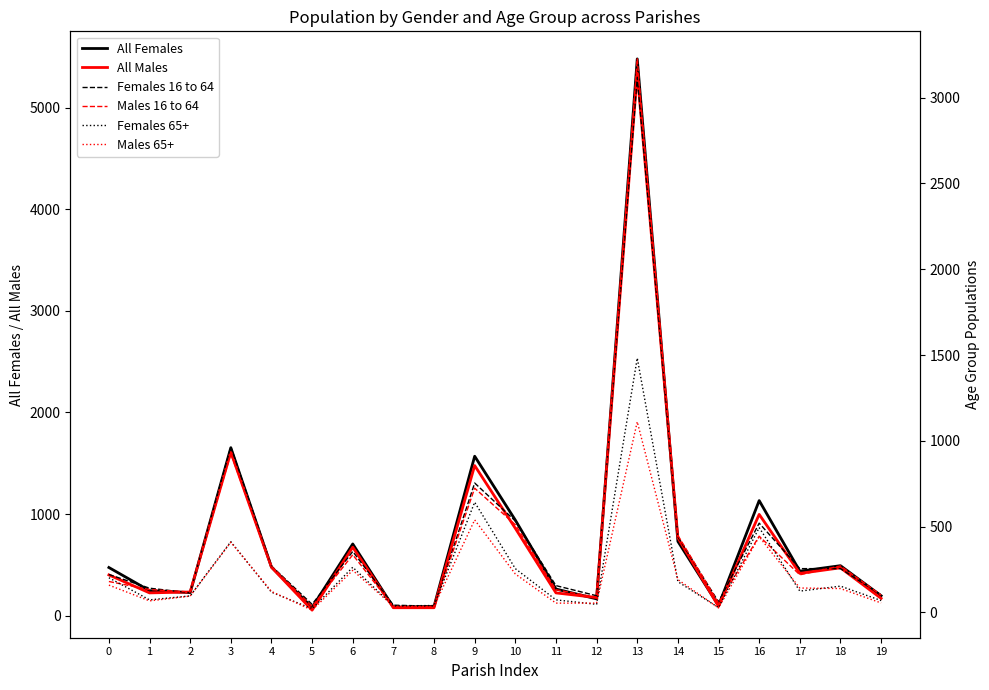

The value of Females 65+ at 4 is 207. True or false?

False